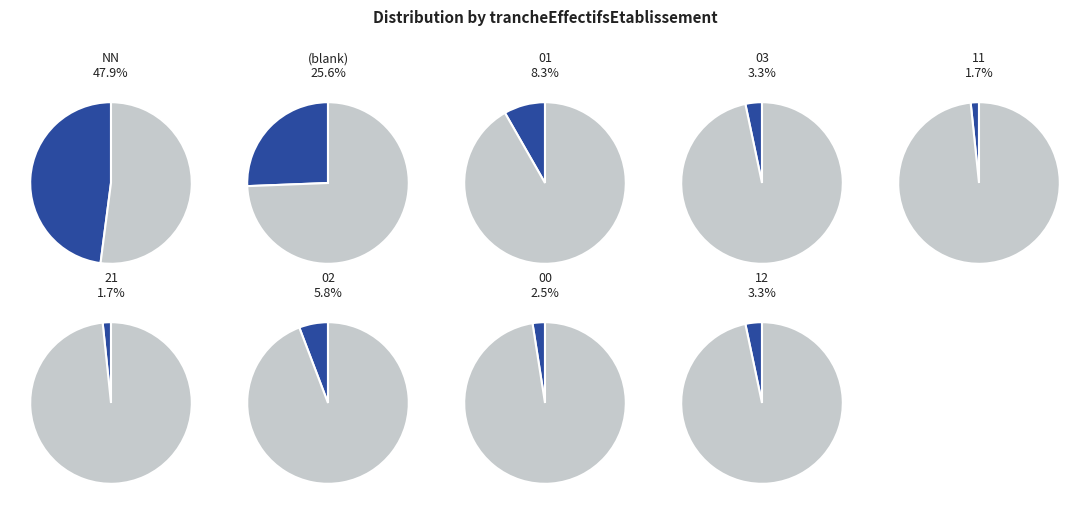

Which category has the smallest portion of the pie?

11